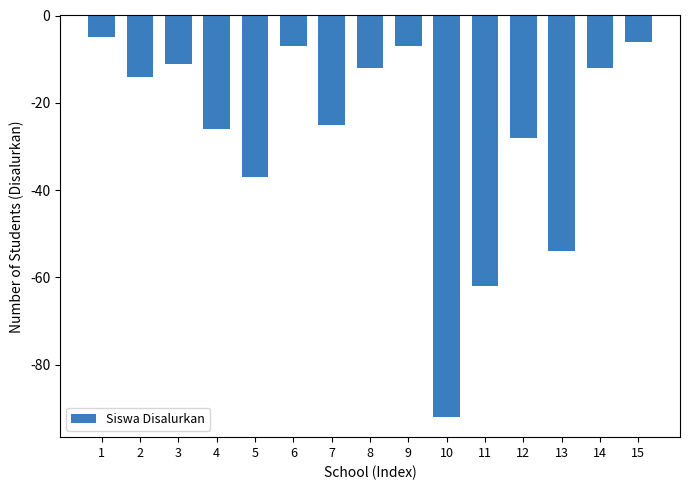

What is the sum of all values?

-398